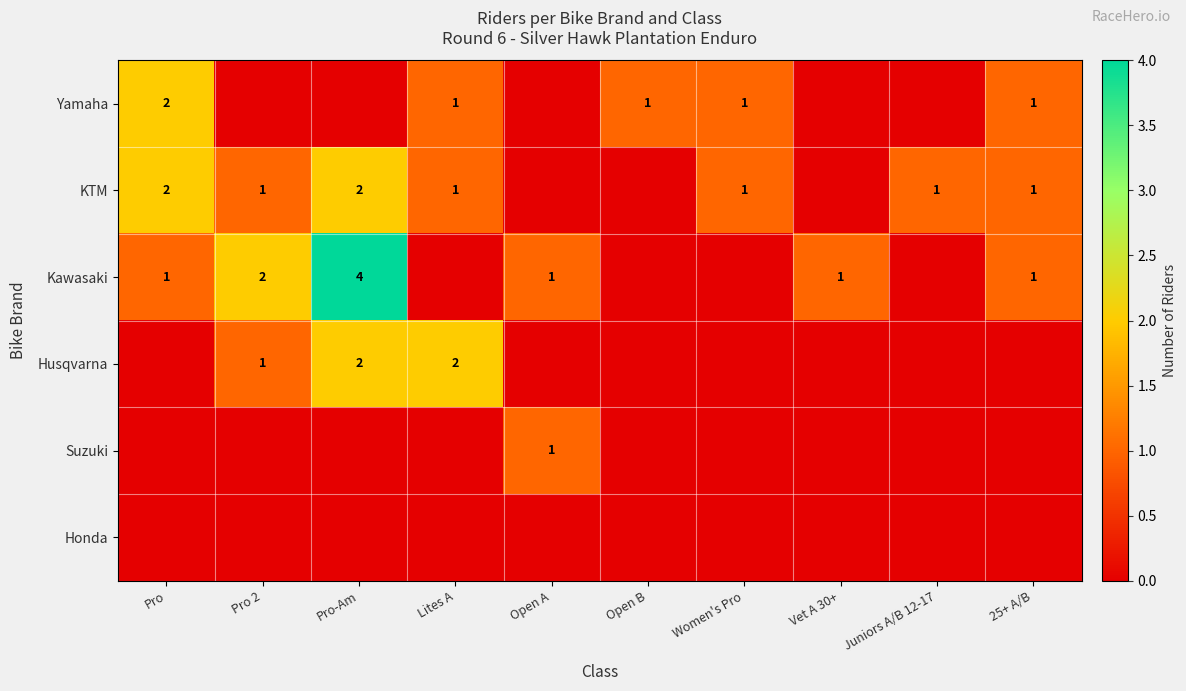

The value of KTM at Pro is 3. True or false?

False